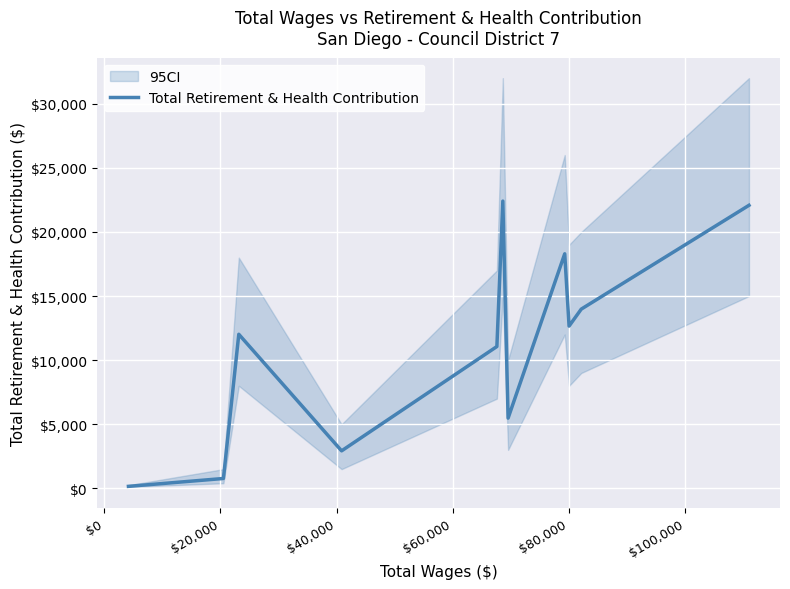

How many values exceed 11064?

6